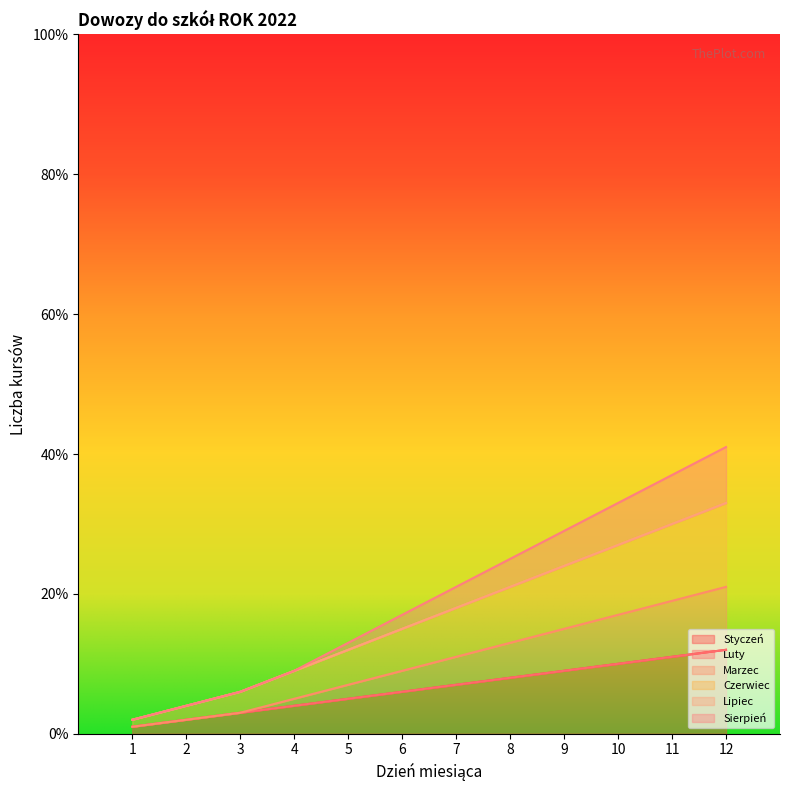

List the labels in order of Styczeń value, smallest first.

1, 2, 3, 4, 5, 6, 7, 8, 9, 10, 11, 12